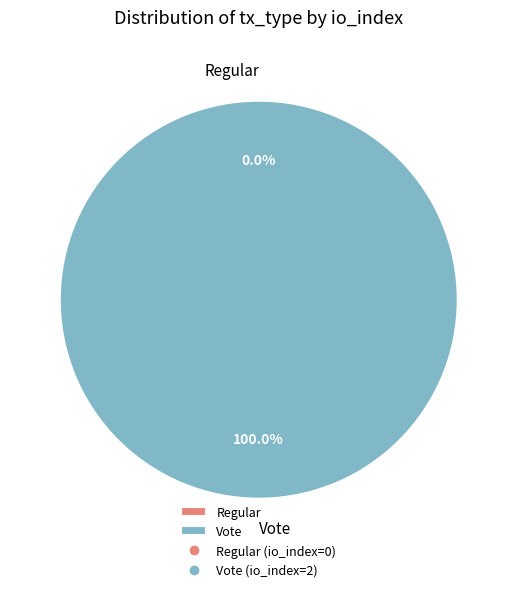

What is the total percentage of Regular and Vote?

100.0%